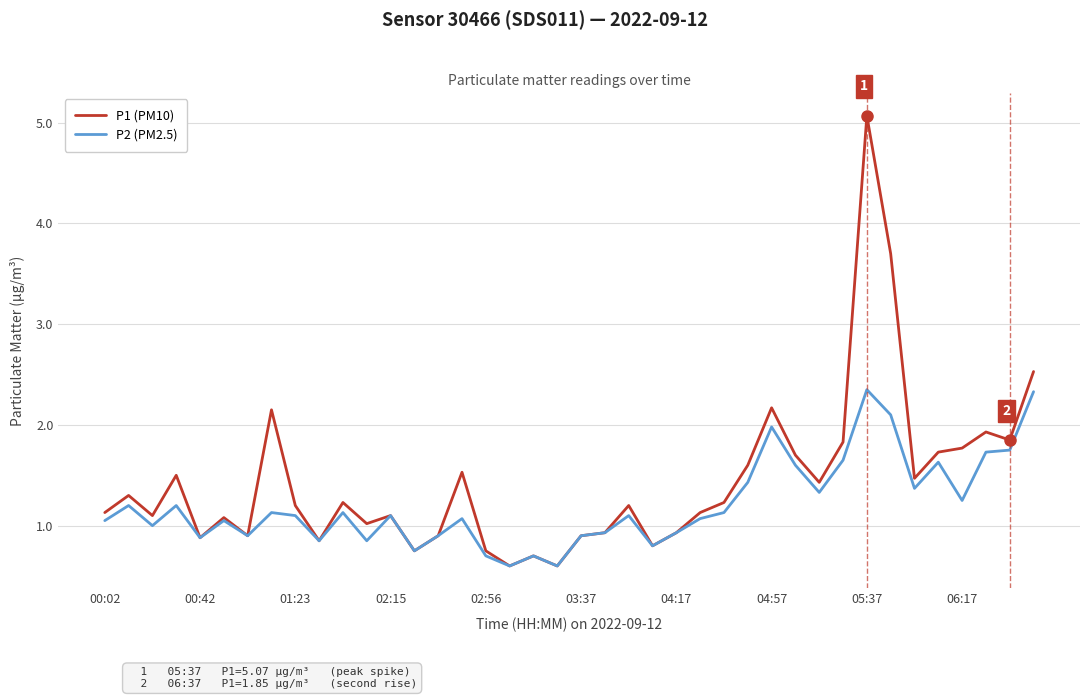

Rank the series by their maximum value, from lowest to highest.

P2 (PM2.5), P1 (PM10)